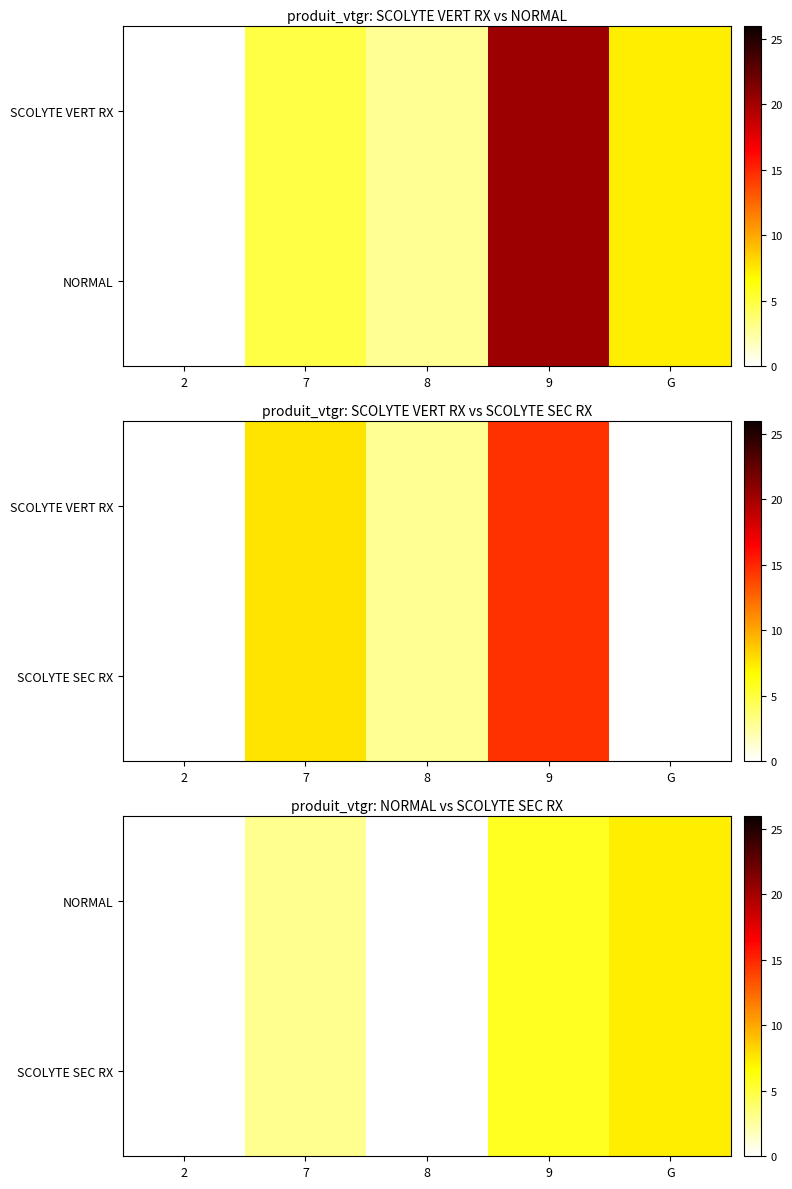

How many data points does each series have?

5